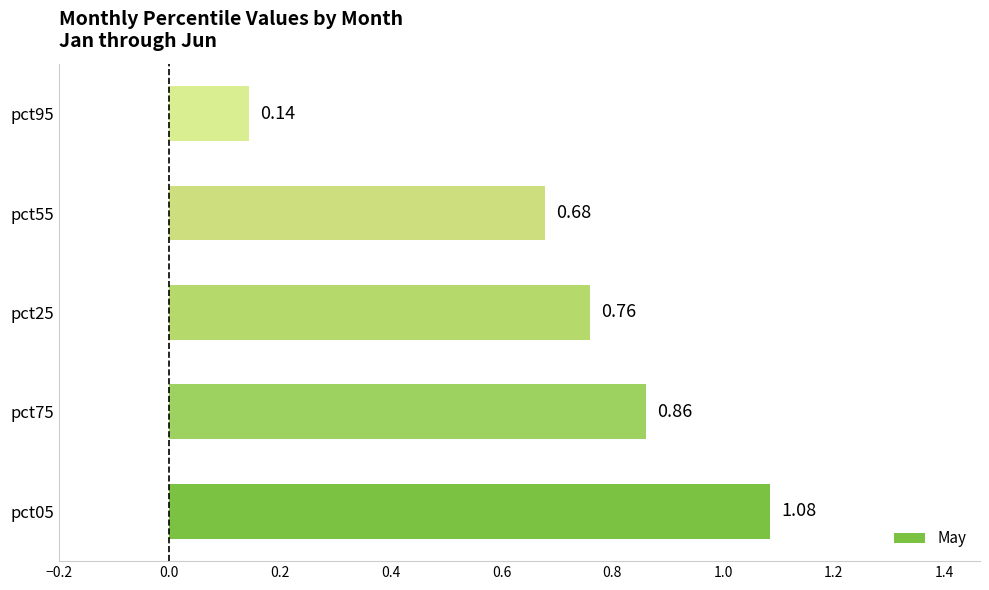

Does the chart contain any negative values?

No